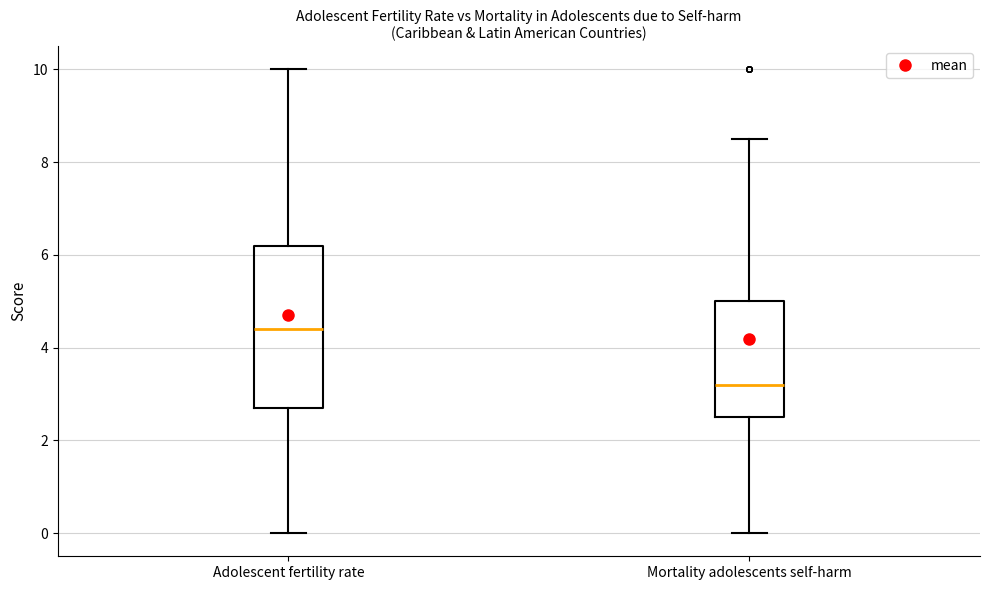

Reading left to right, read every box against the y-axis: the position of its median line, the range the box covers, and the ends of its whiskers. The values are not printed on the chart, so give them approximately, as read against the axis.

Adolescent fertility rate: median 4.4, box 2.8 to 6.2, whiskers 0.0 to 10.0
Mortality adolescents self-harm: median 3.2, box 2.6 to 5.0, whiskers 0.0 to 8.6